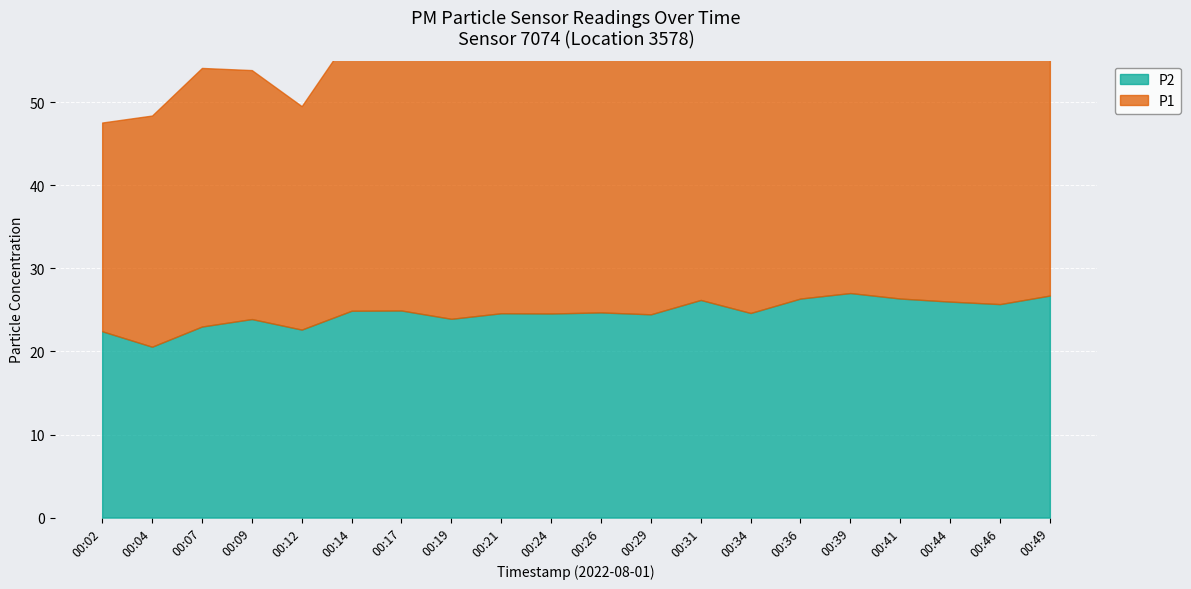

How many interior local peaks does the P2 series have?

6